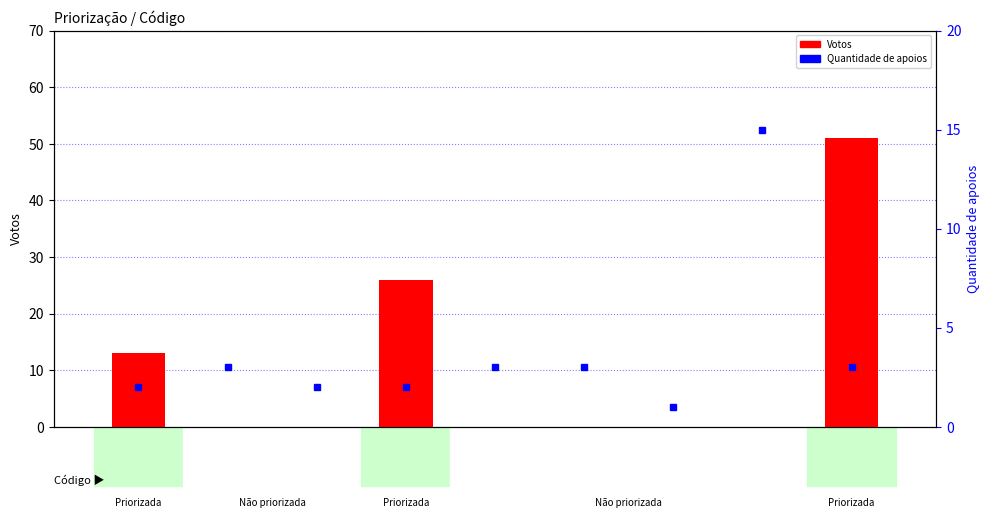

Rank the series by their average value, from highest to lowest.

Votos, Quantidade de apoios